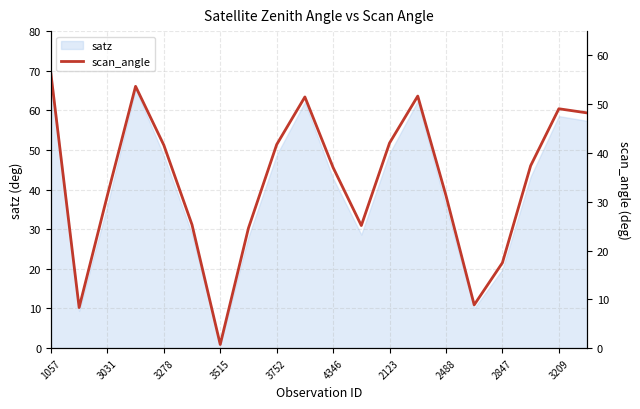

What is the sum of all values?

683.2